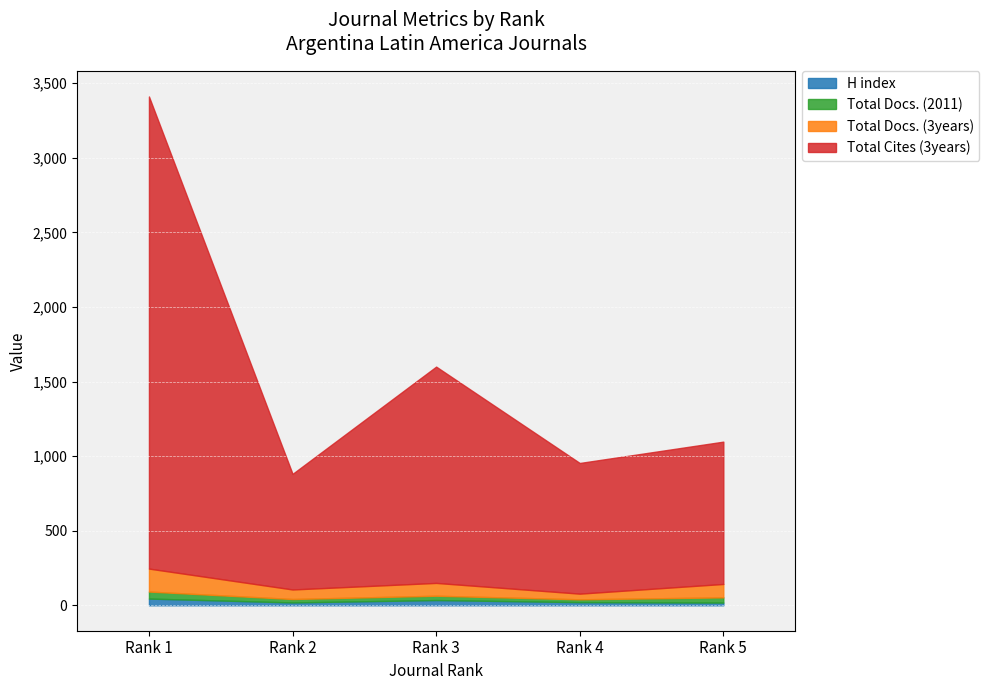

What is the difference between the maximum and minimum values in the H index series?

27